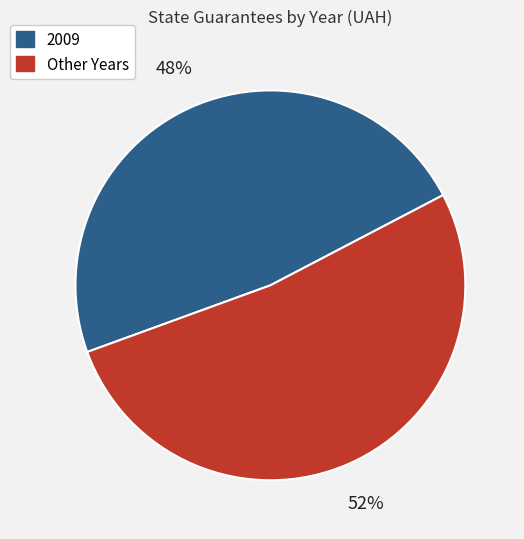

The Other Years slice represents 46% of the pie. True or false?

False